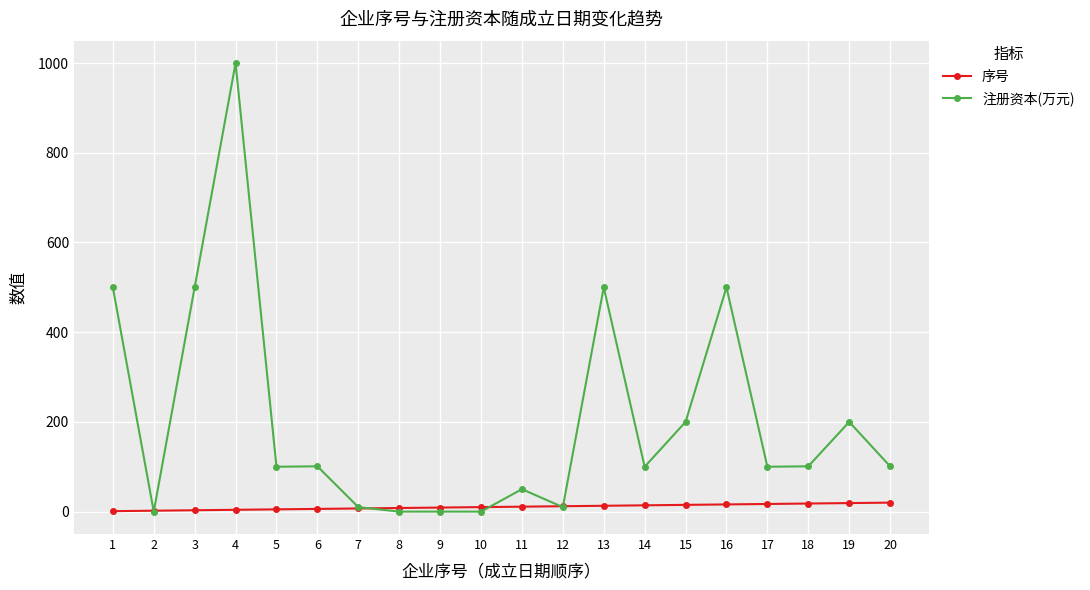

At which category is the sum across all series the highest?

4